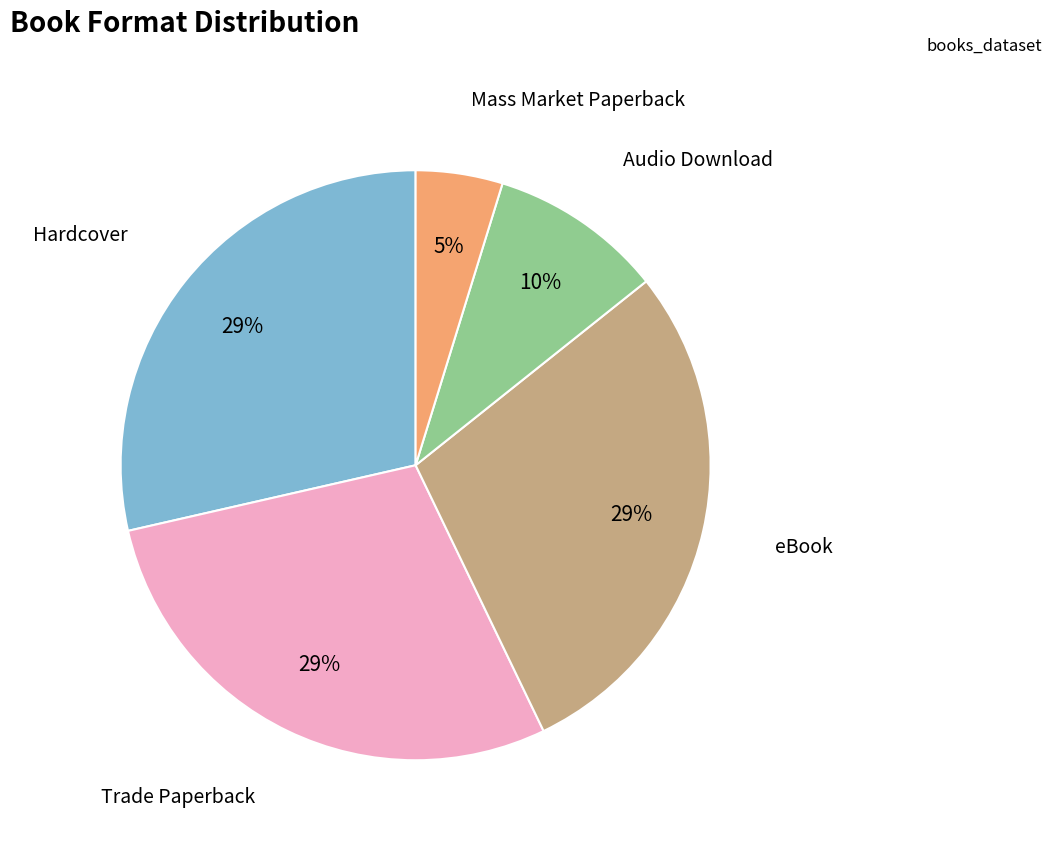

To the nearest percent, what is the average slice percentage?

20%